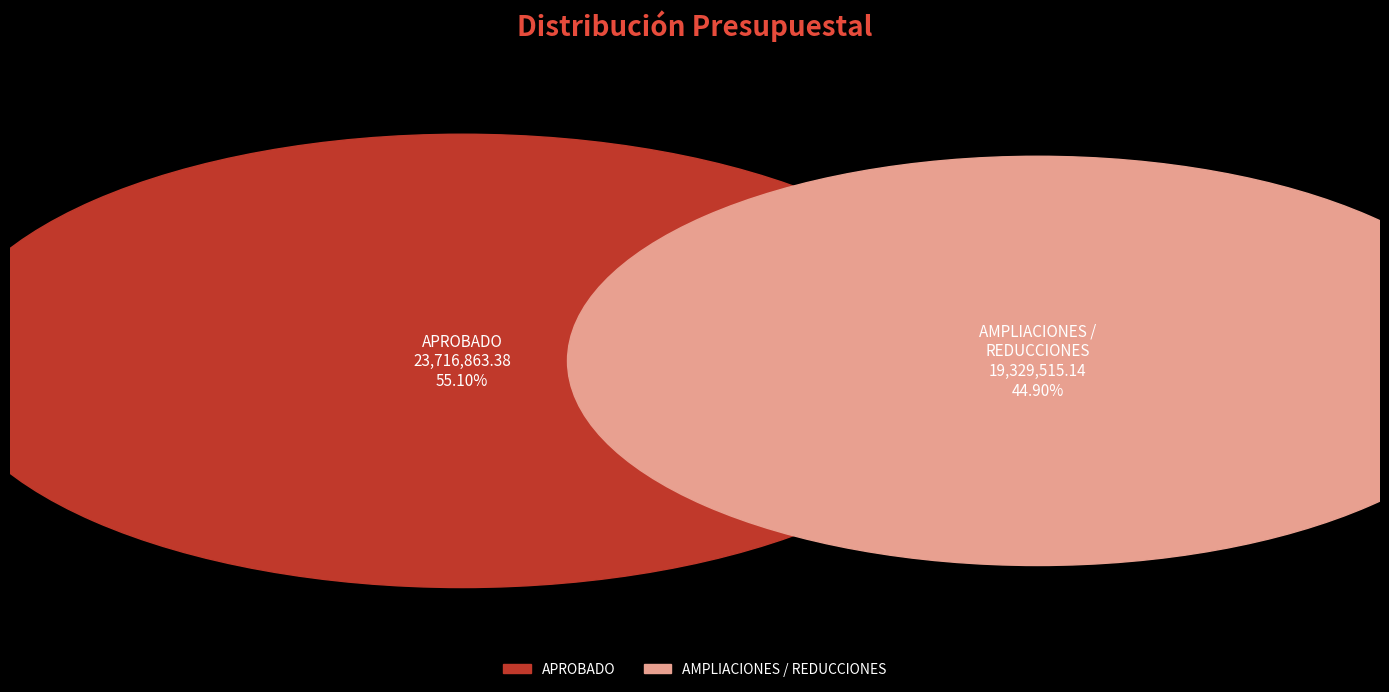

Is the sum of PRESUPUESTO DE EGRESOS and AMPLIACIONES / REDUCCIONES greater than half?

Yes